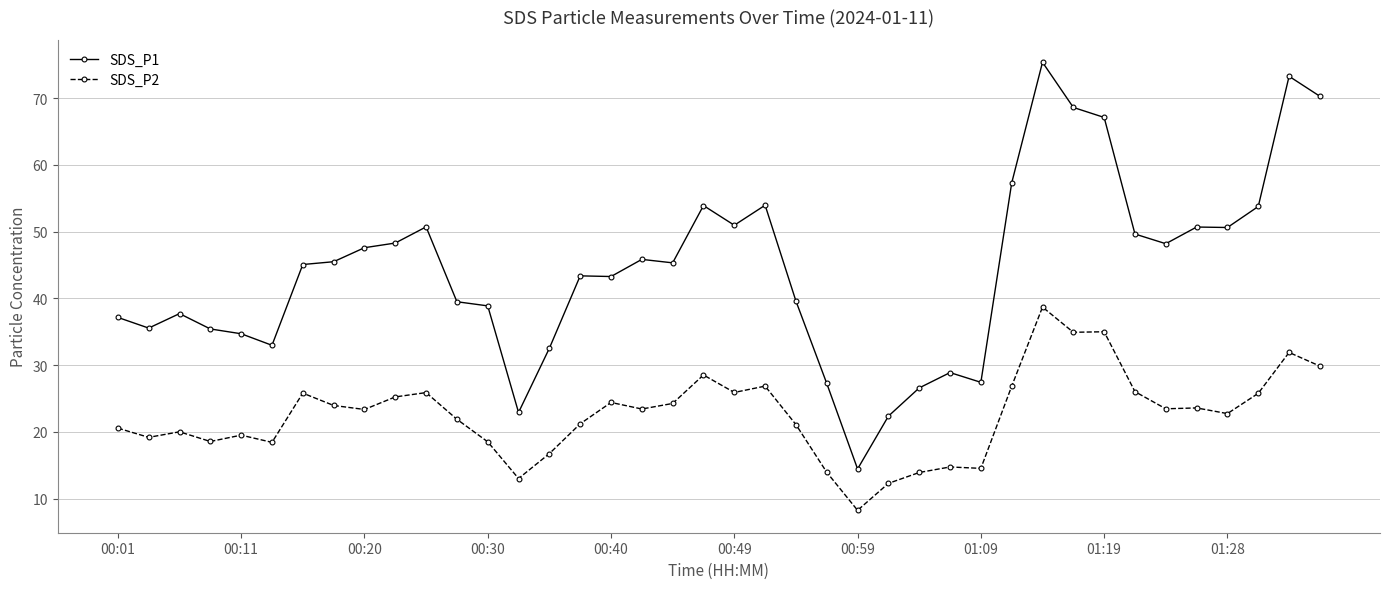

Which series has the largest range (max minus min)?

SDS_P1